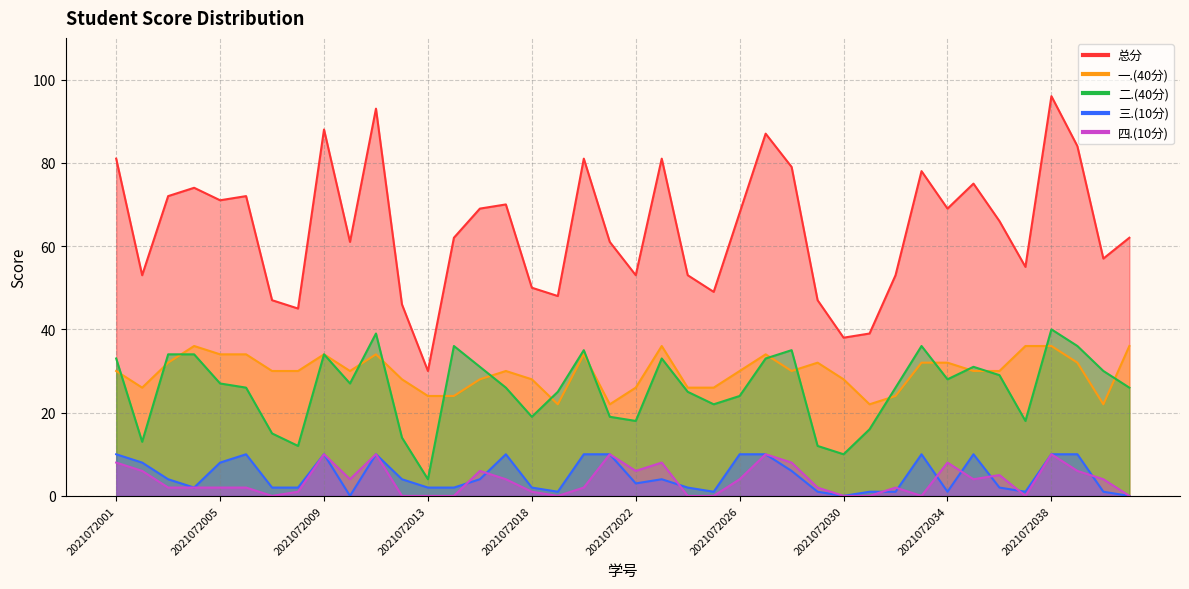

What is the total value across all series at 2021072002?

106